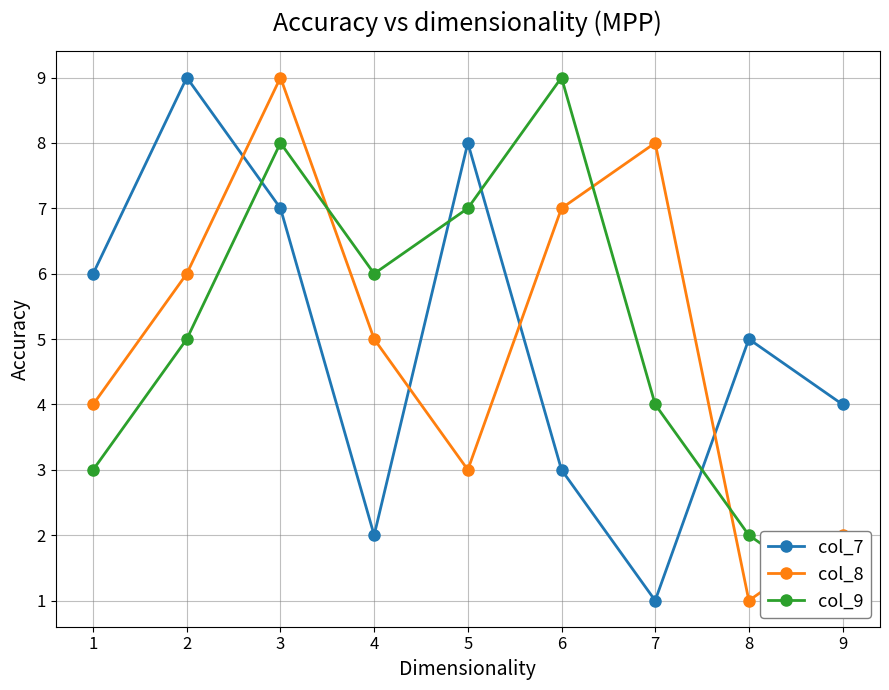

Count the col_9 values in the range 3 to 7.

5